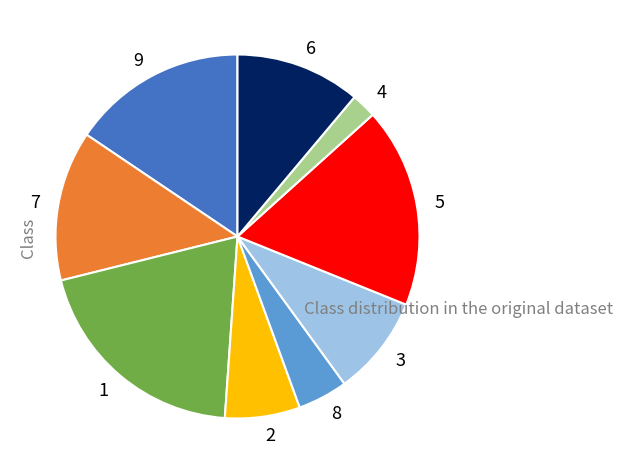

Which category has the smallest portion of the pie?

4